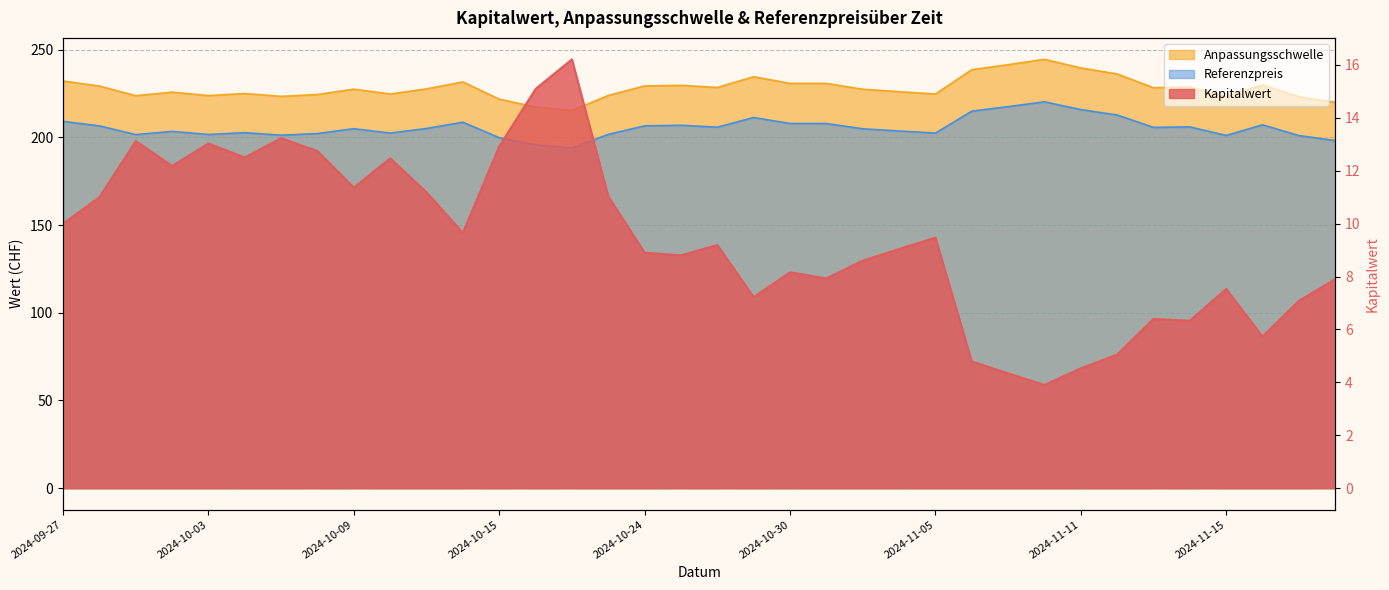

Count the number of data series in this chart.

3